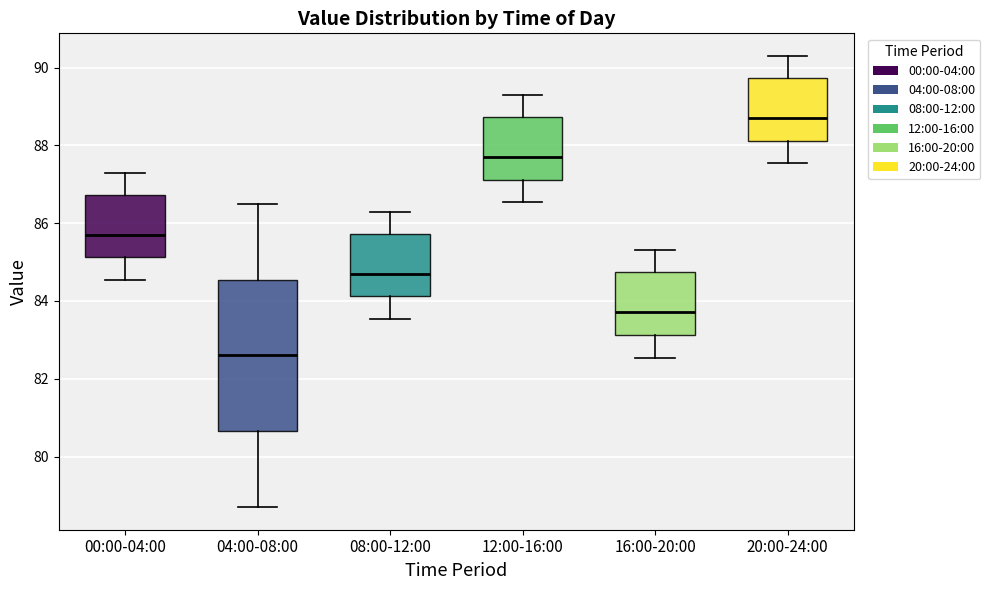

Where does the upper whisker of the box for 12:00-16:00 end on the y-axis? The values are not printed on the chart, so give them approximately, as read against the axis.

89.4